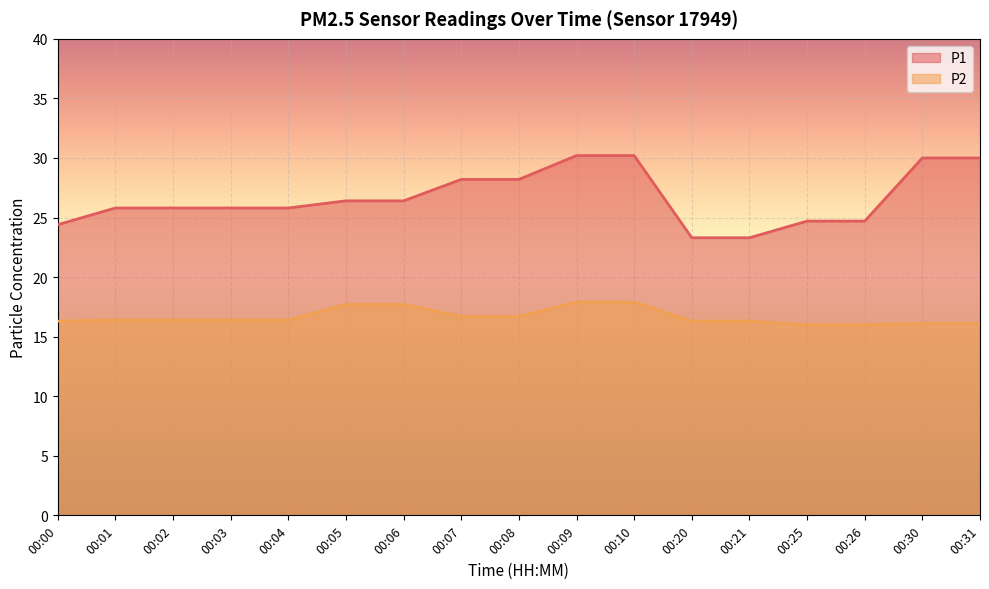

Does the chart display data point markers on the line(s)?

No